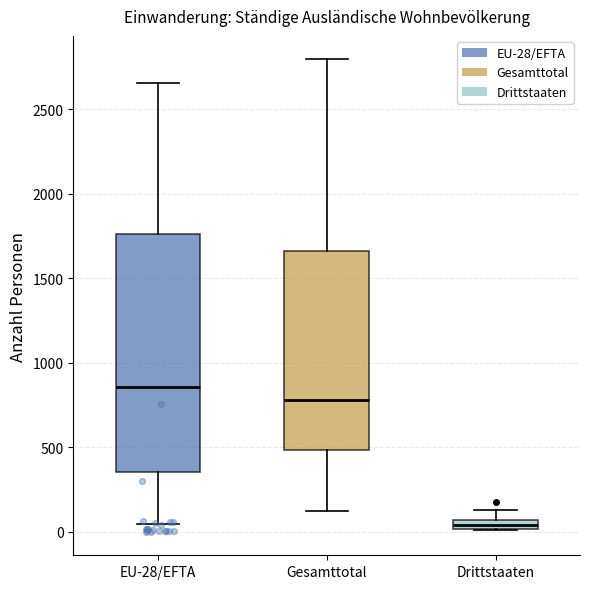

Which box's median line is the lowest?

Drittstaaten